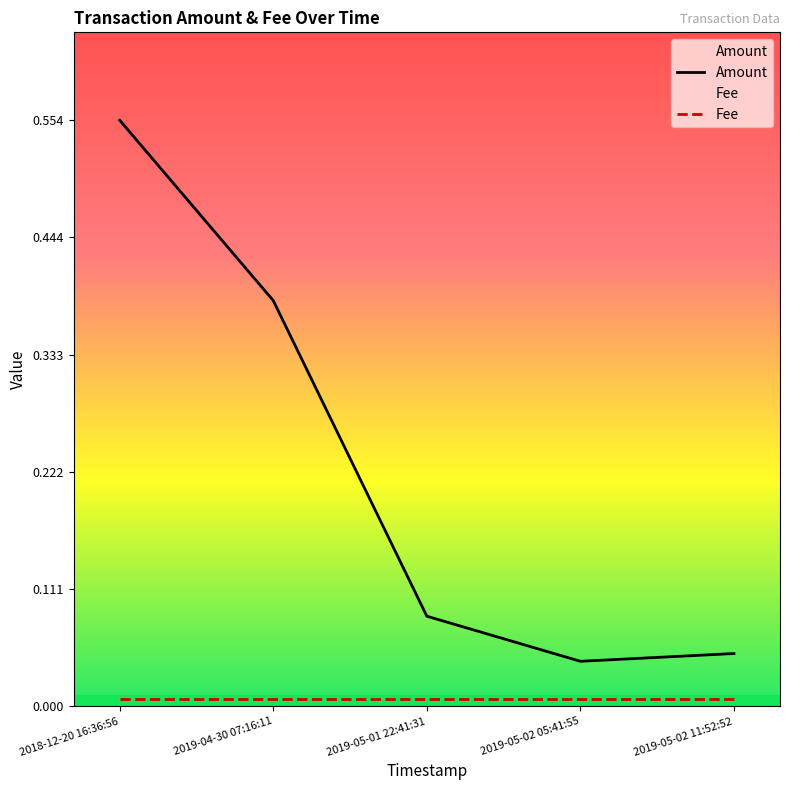

Where is Fee nearest to the value 0?

2018-12-20 16:36:56